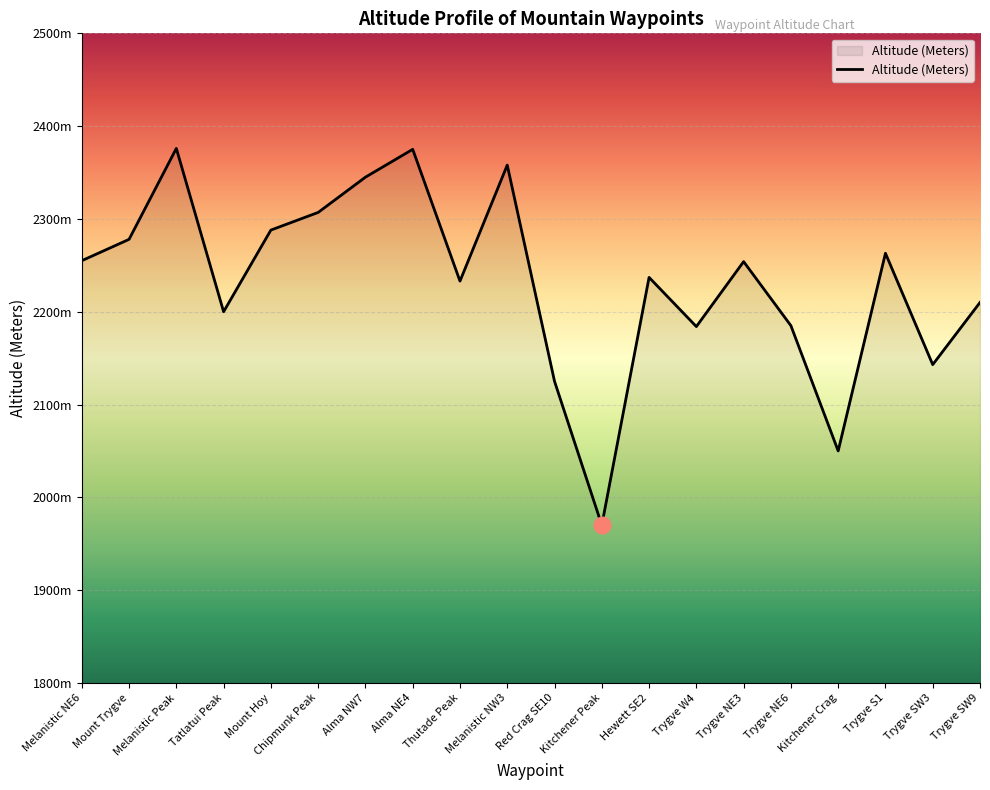

Is this an area chart (filled region under the line)?

Yes